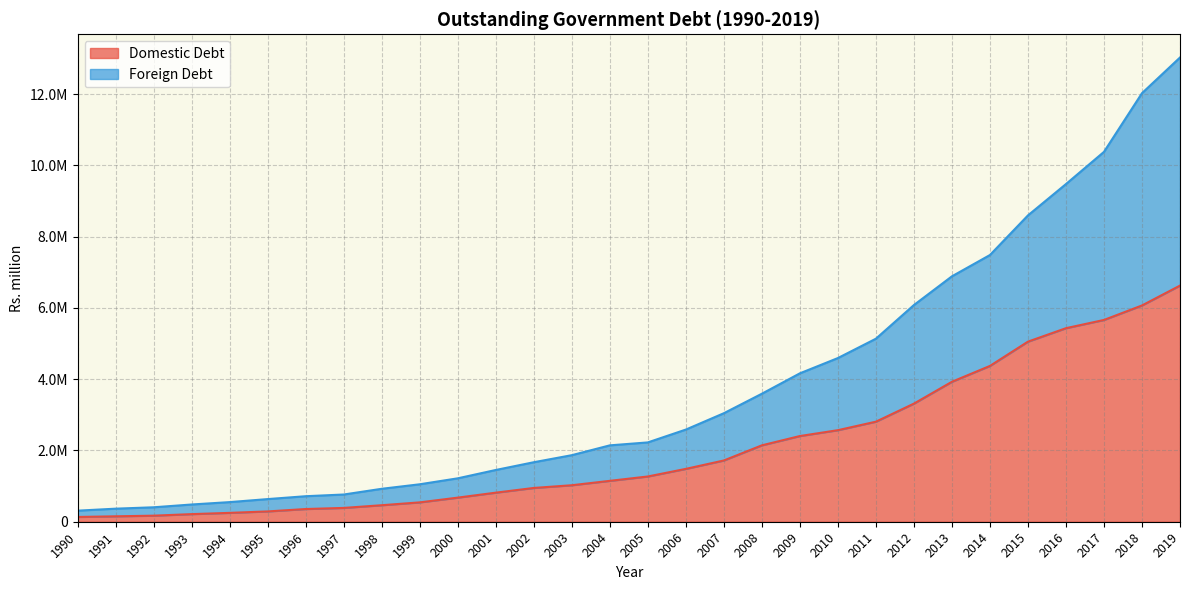

Rank the categories by Foreign Debt value from highest to lowest.

2019, 2018, 2017, 2016, 2015, 2014, 2013, 2012, 2011, 2010, 2009, 2008, 2007, 2006, 2005, 2004, 2003, 2002, 2001, 2000, 1999, 1998, 1997, 1996, 1995, 1994, 1993, 1992, 1991, 1990